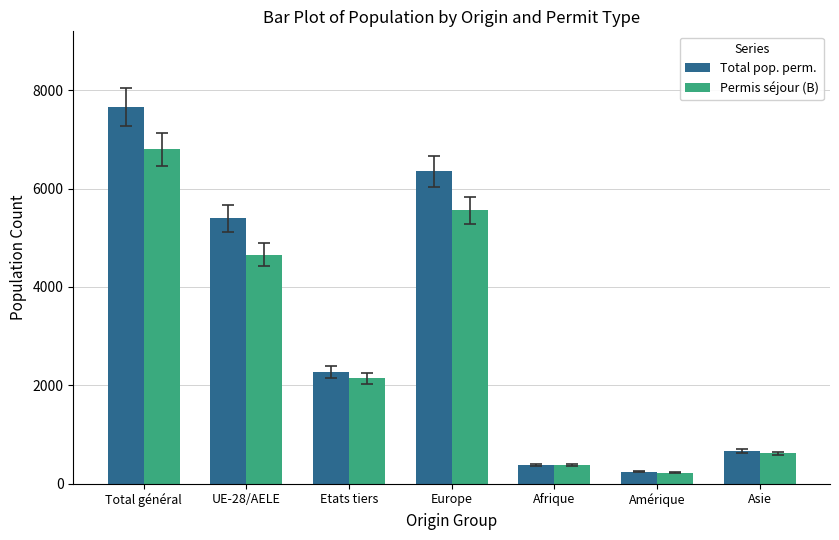

Where does the Permis séjour (B) series first go above 2143?

Total général